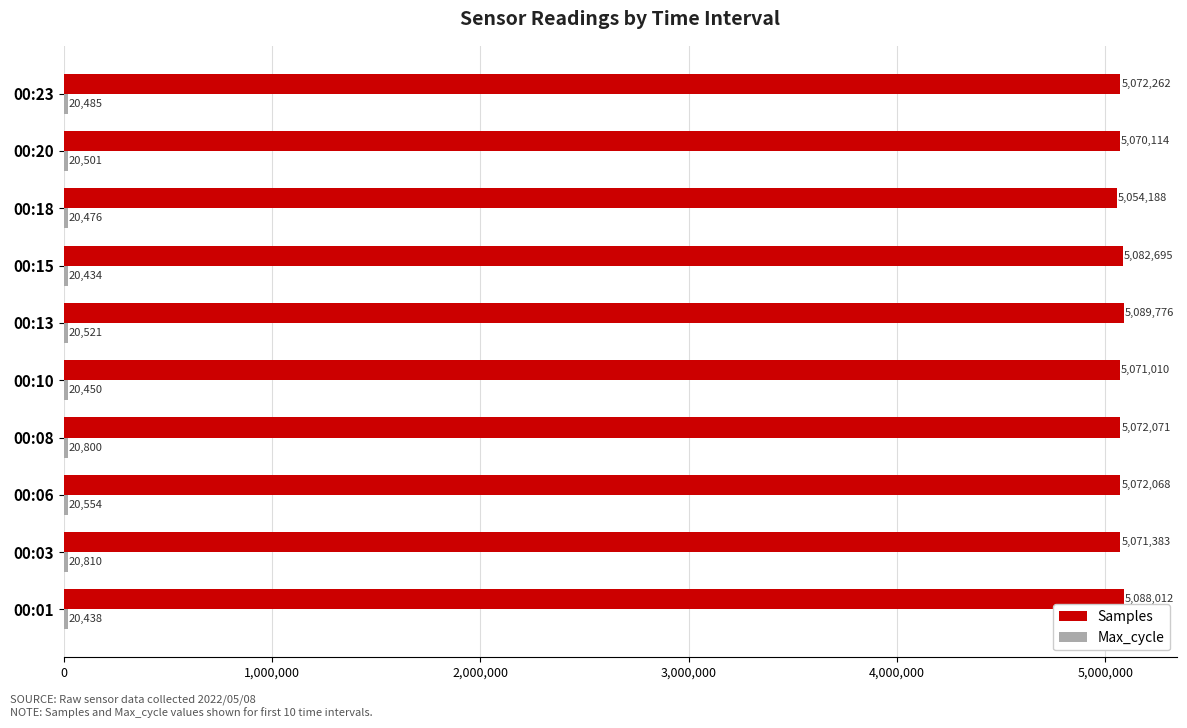

Read the Samples value at 00:20, to the nearest 10.

5070110